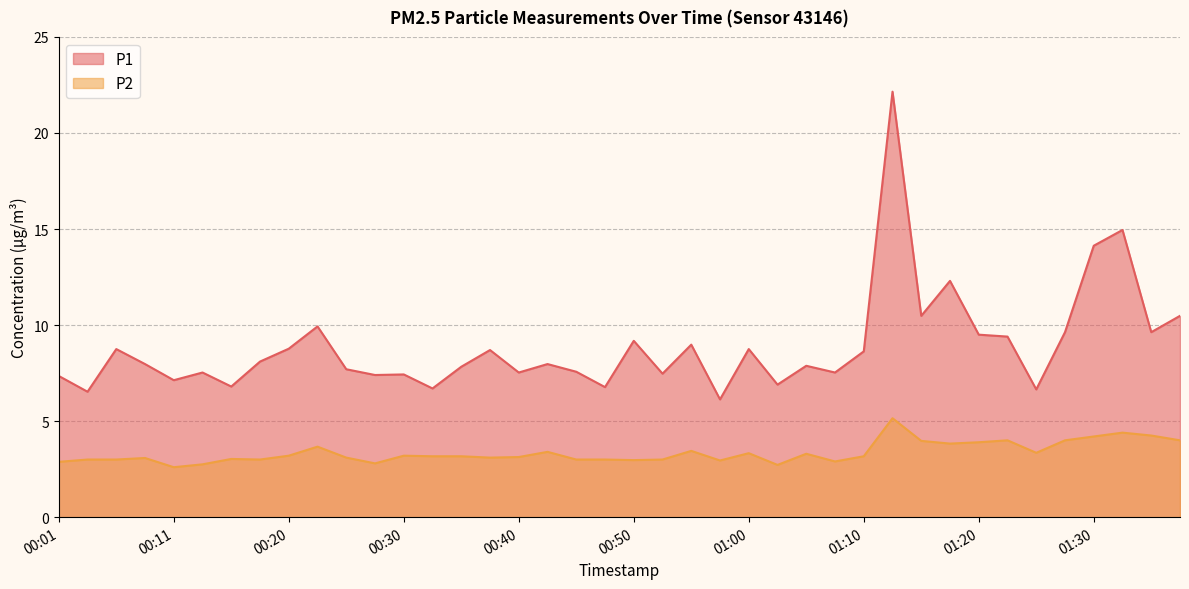

List the series in order of their peak value, highest first.

P1, P2